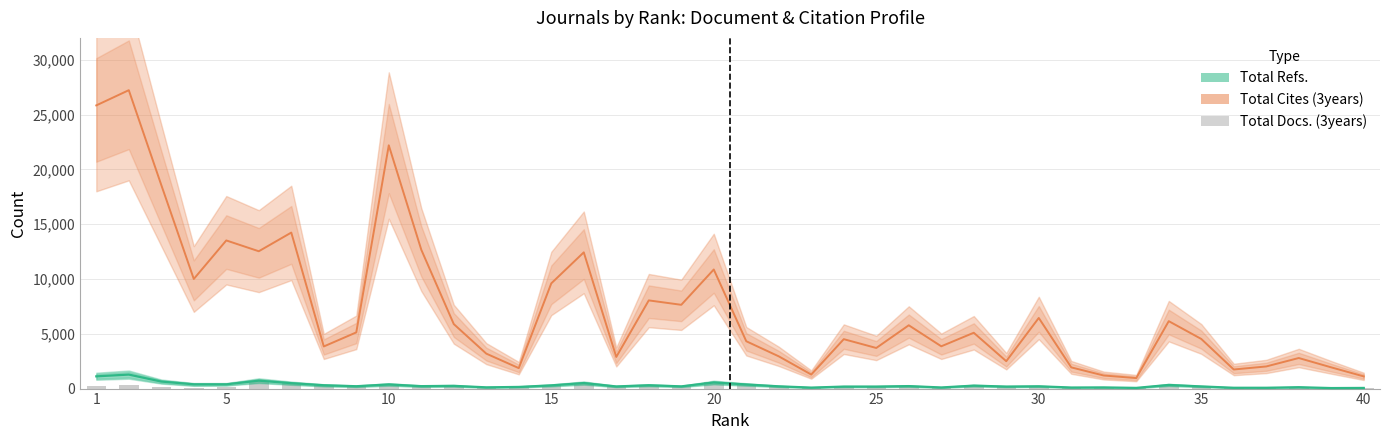

What is the lowest value of the Total Refs. series?

48